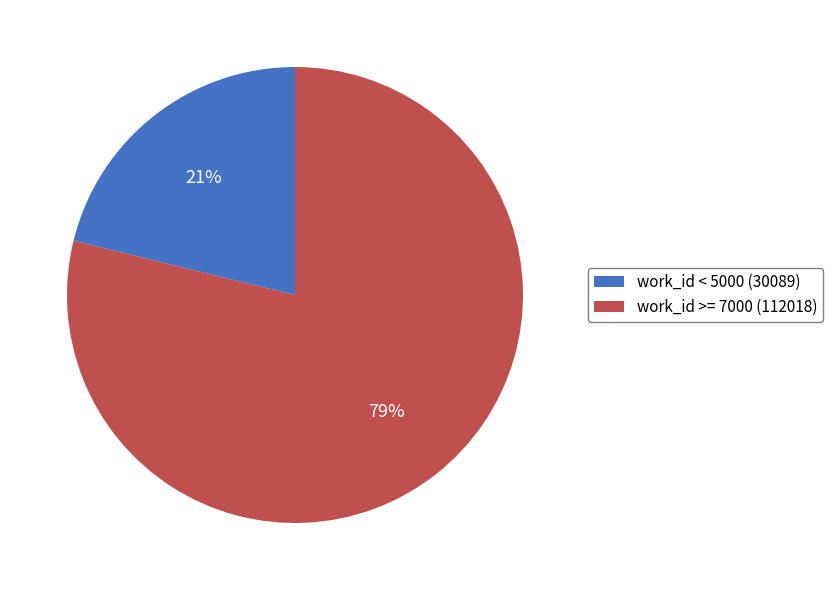

Is the sum of work_id < 5000 (30089) and work_id >= 7000 (112018) greater than half?

Yes